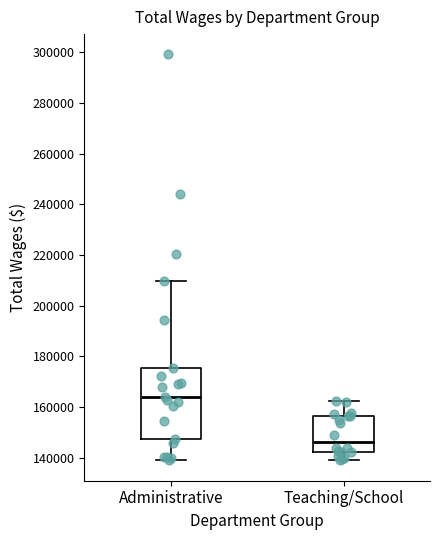

Which box's median line is the highest?

Administrative